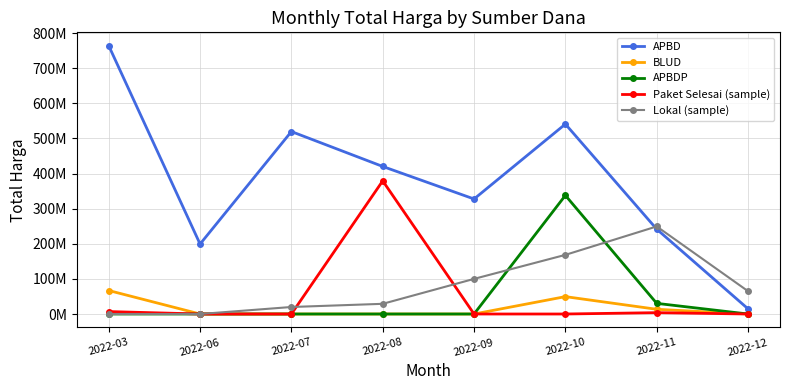

True or false: APBDP has a value of 168437266 at 2022-09.

False